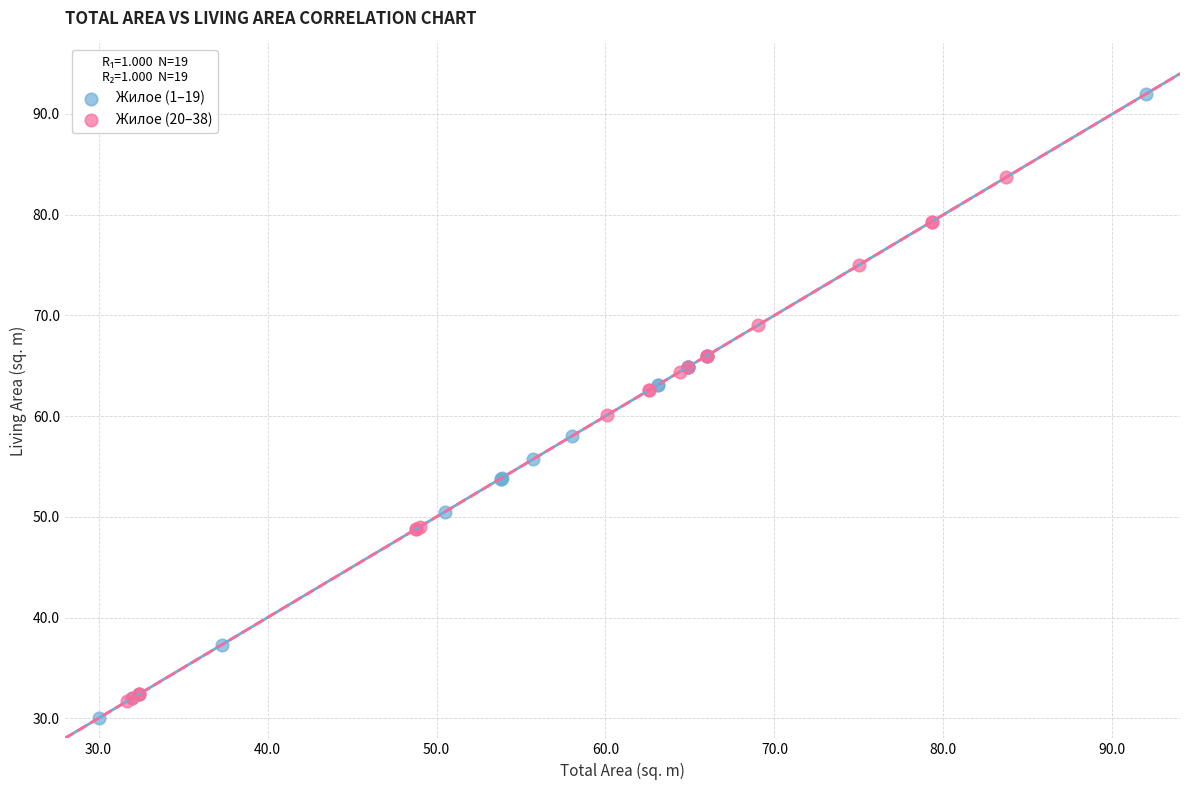

Which series contains the highest Y value?

Жилое (1–19)